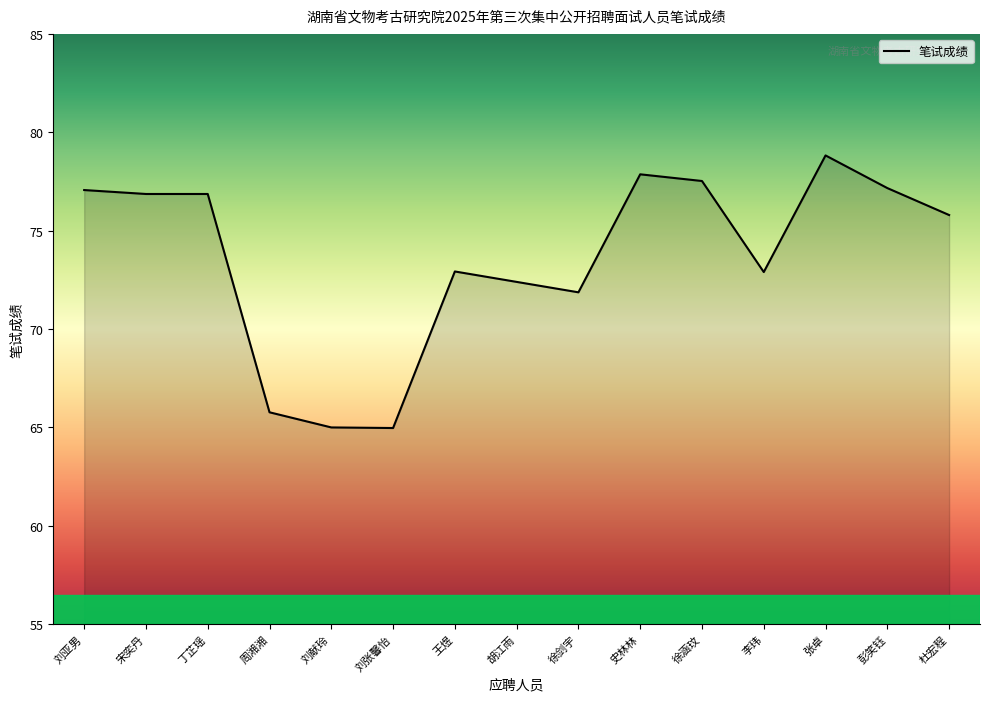

What position from the right is 李玮?

4